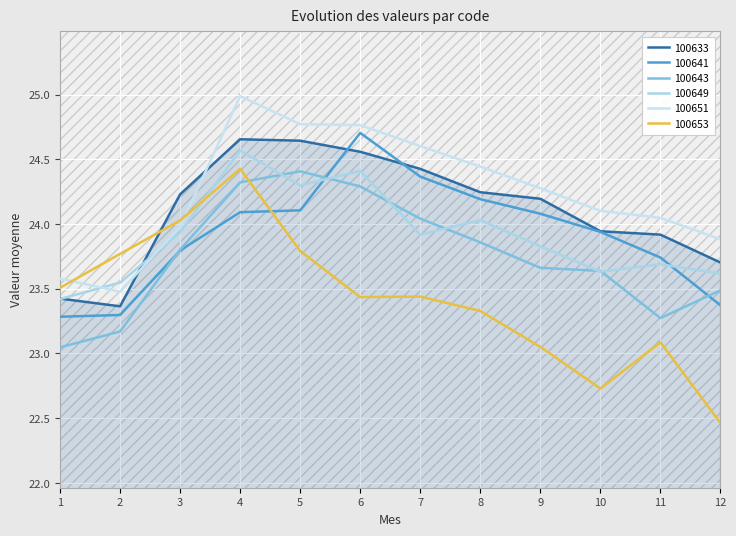

What is the total value across all series at 2?

140.6